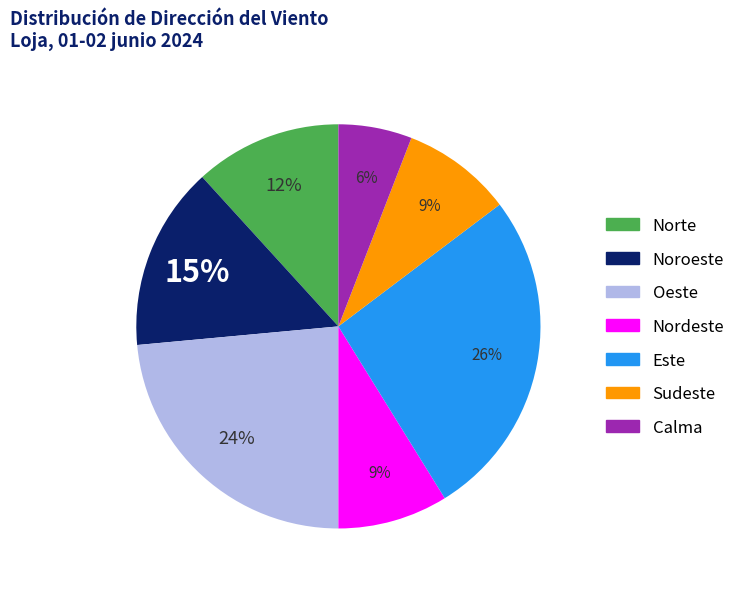

Is it true that Norte is 12% of the pie?

True